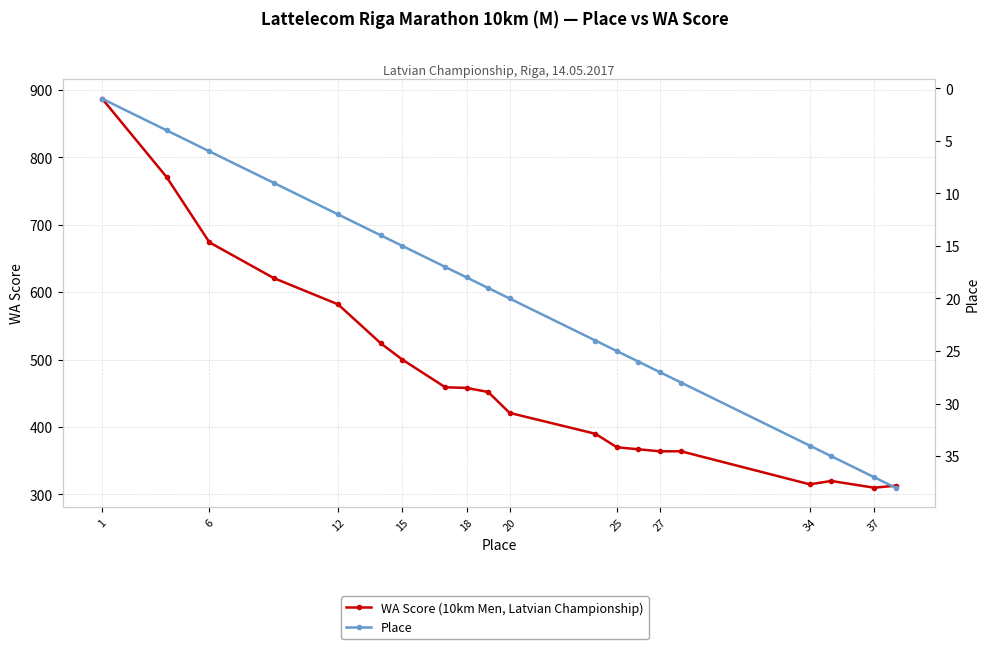

Which label corresponds to the smallest value in the chart?

1